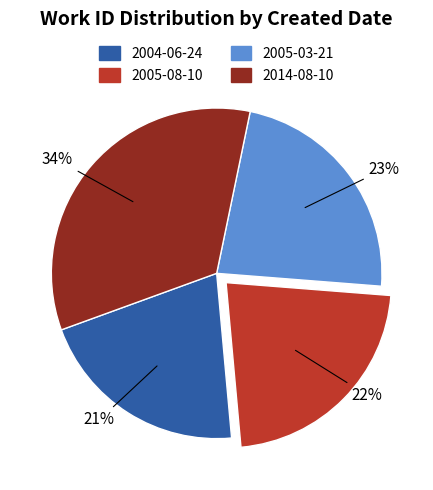

Which has a higher value, 2005-08-10 or 2005-03-21?

2005-03-21